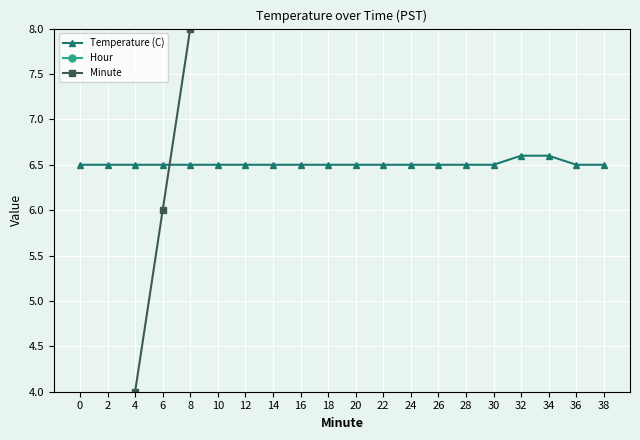

Which series has the largest total across all categories?

Minute